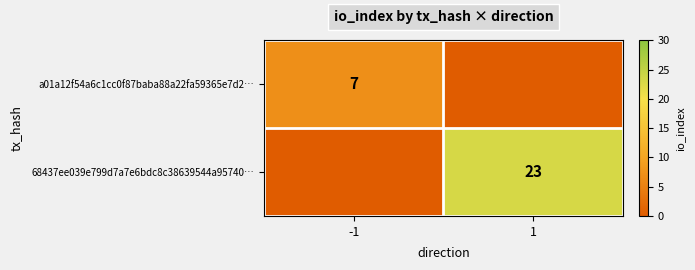

True or false: a01a12f54a6c1cc0f87baba88a22fa59365e7d2… has a value of 7 at -1.

True